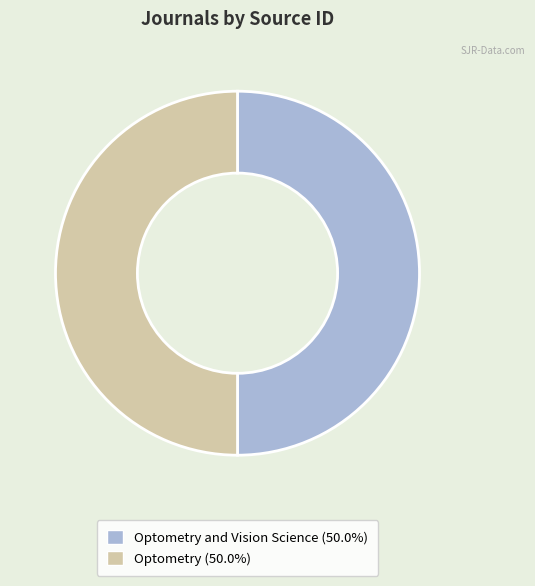

How many slices are in this pie chart?

2